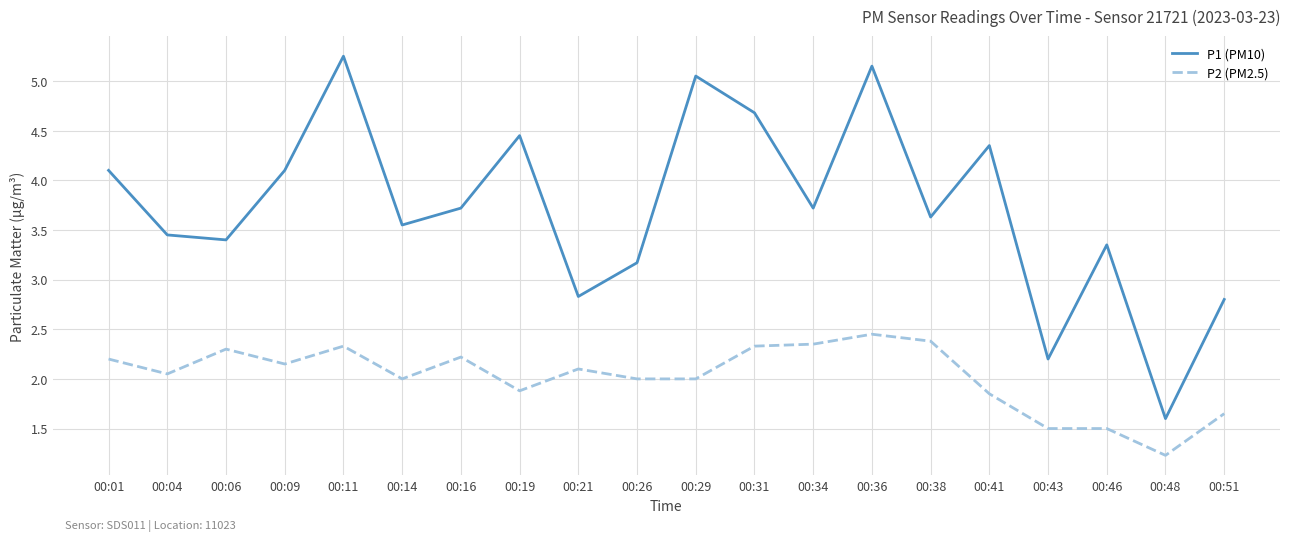

Which series has the widest spread of values?

P1 (PM10)